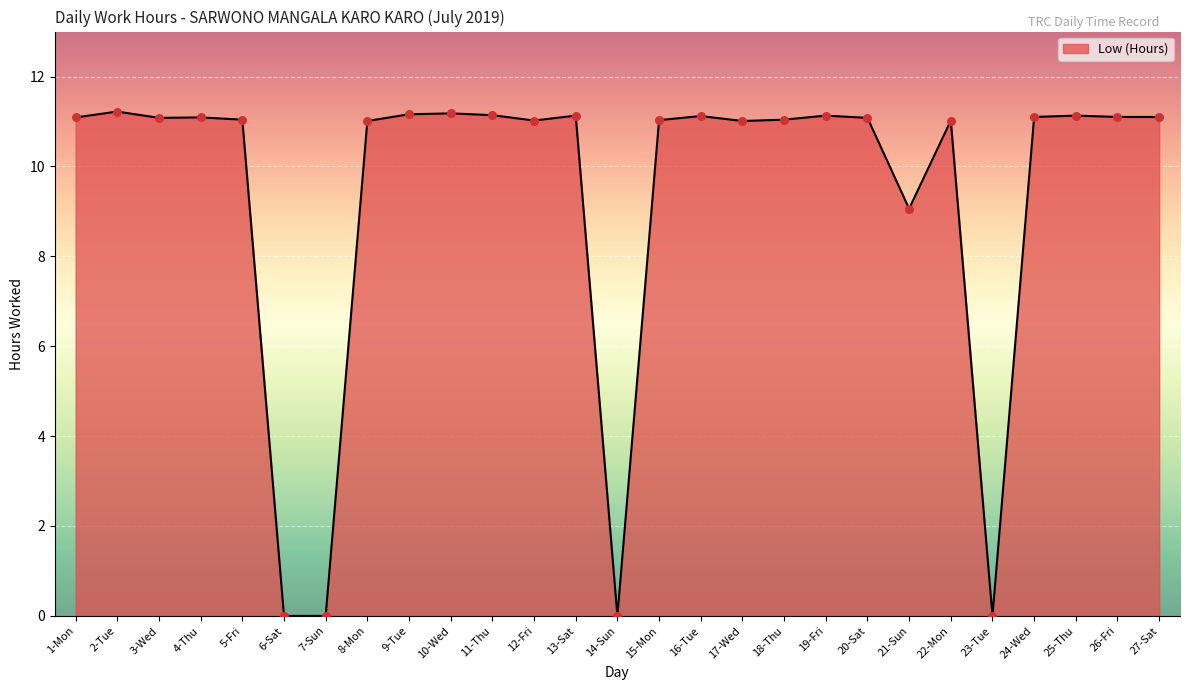

Between 9-Tue and 8-Mon, which is larger?

9-Tue